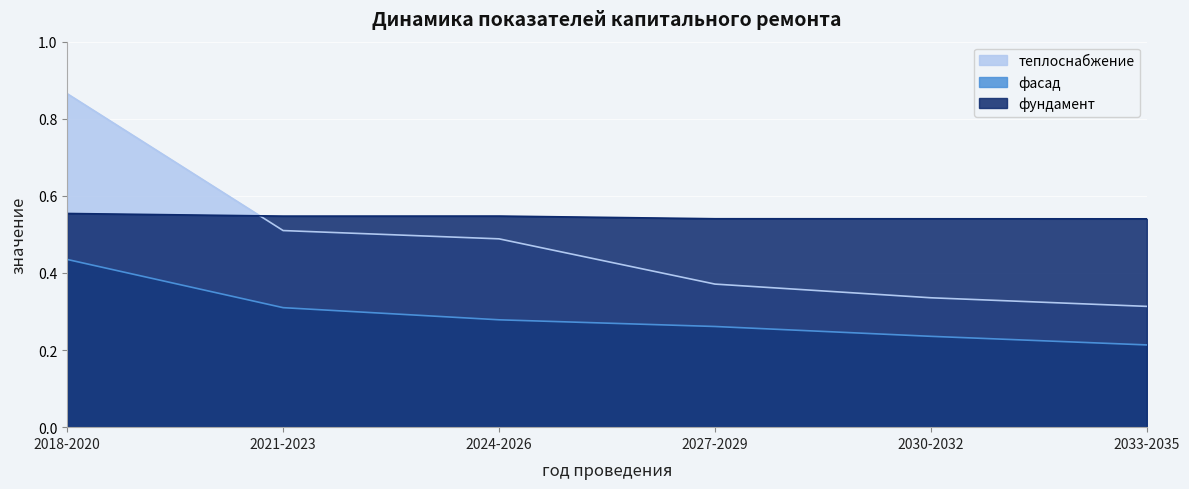

Which series changed the most between 2021-2023 and 2027-2029?

теплоснабжение